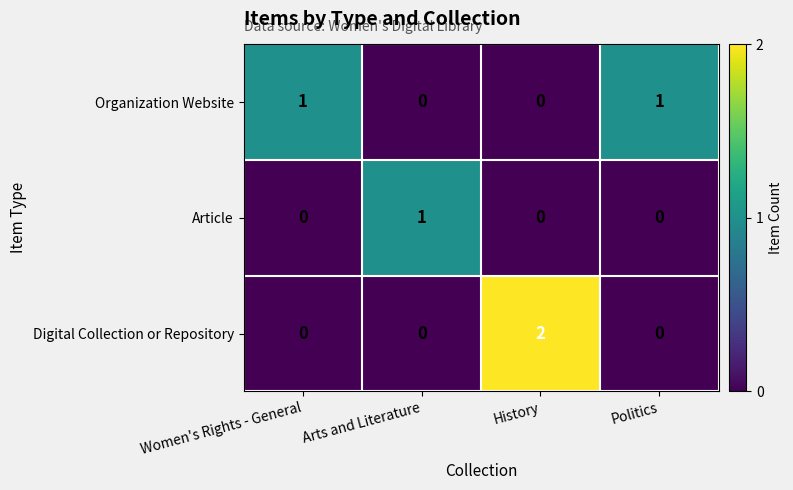

How many values in Organization Website are above zero?

2